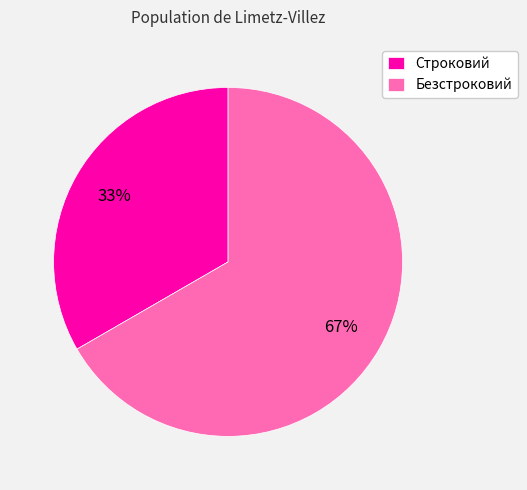

What percentage is the Строковий slice, to the nearest percent?

33%